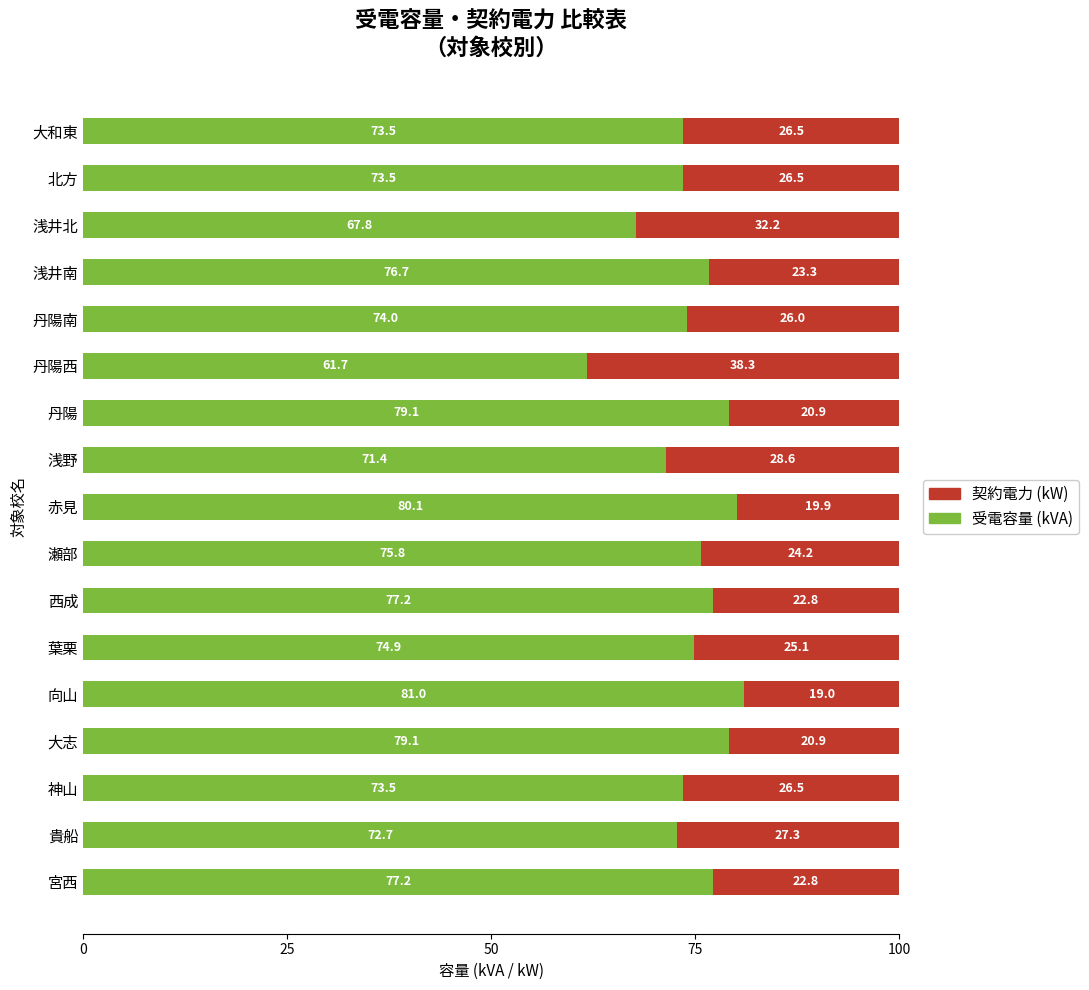

What is the average value of the 受電容量 (kVA) series?

74.7